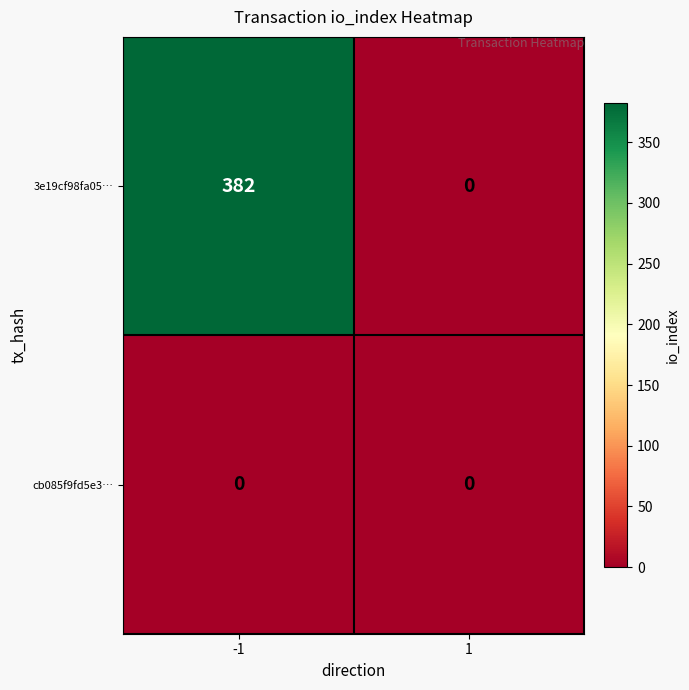

Reading left to right, what are all the values shown in this chart?

3e19cf98fa05…: -1=382	1=0
cb085f9fd5e3…: -1=0	1=0